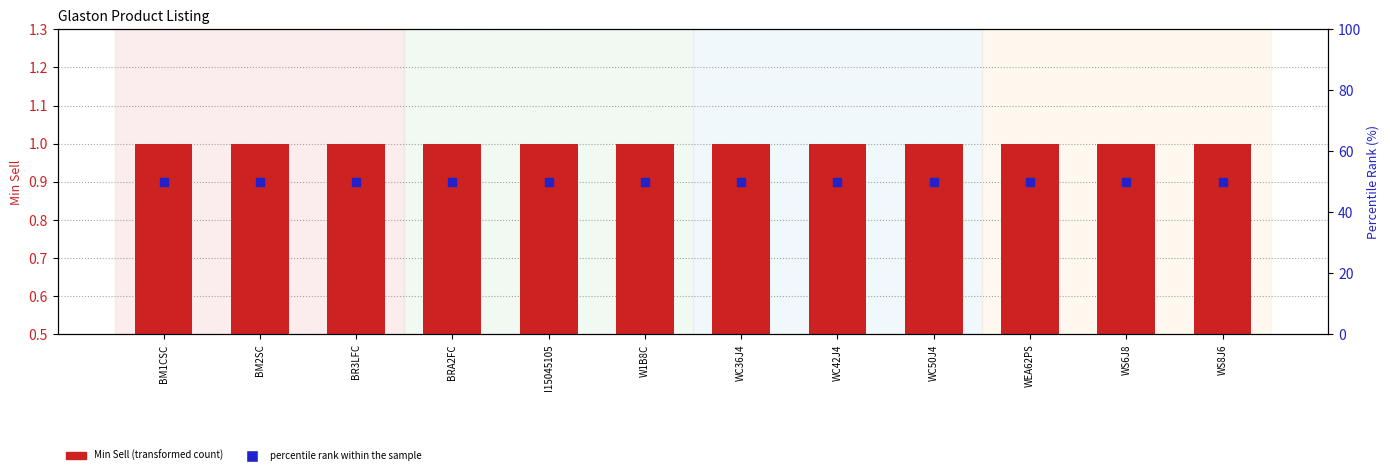

What is the total value across all series at WC42J4?

51